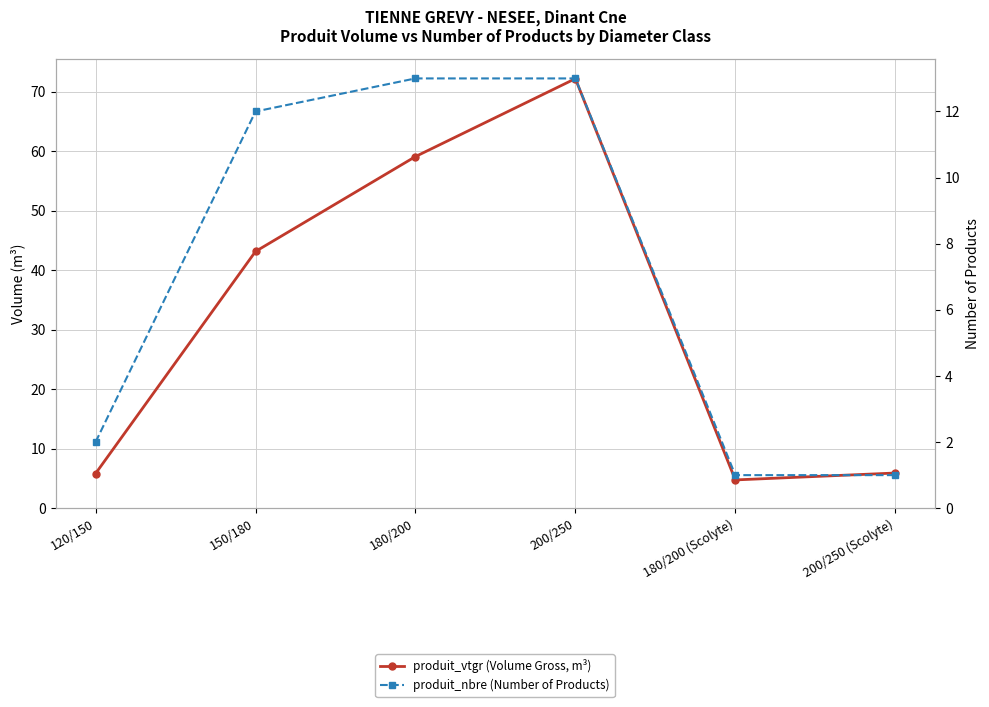

What is the lowest value of the produit_vtgr (Volume Gross, m³) series?

4.8